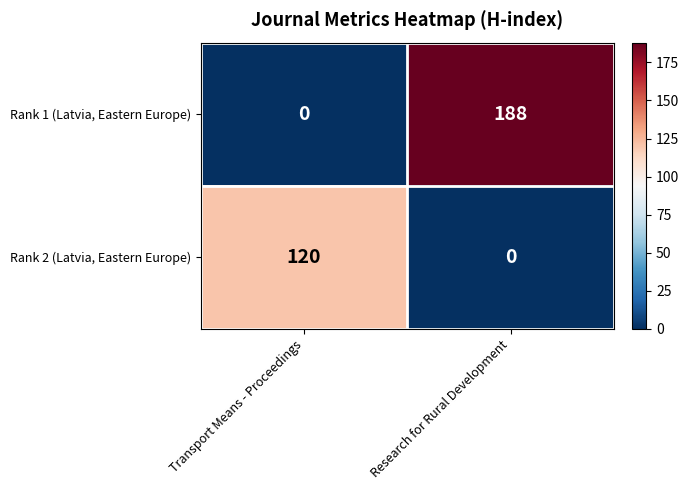

Is the value of Rank 2 (Latvia, Eastern Europe) at Research for Rural Development greater than the value of Rank 1 (Latvia, Eastern Europe) at Research for Rural Development?

No